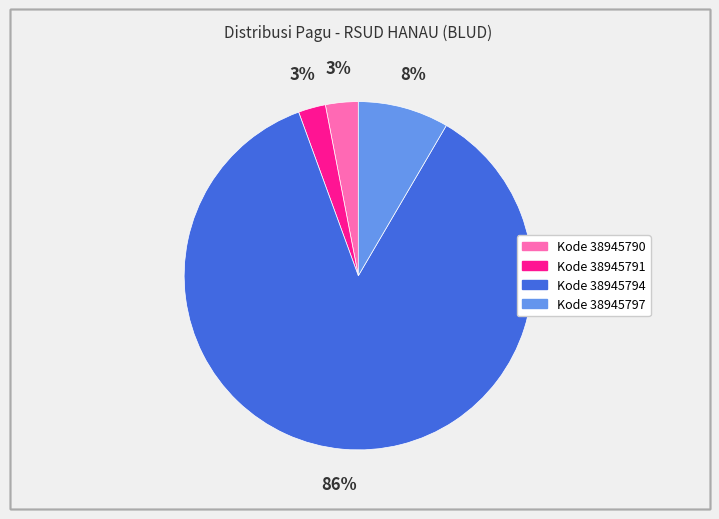

Count the number of slices in the pie.

4